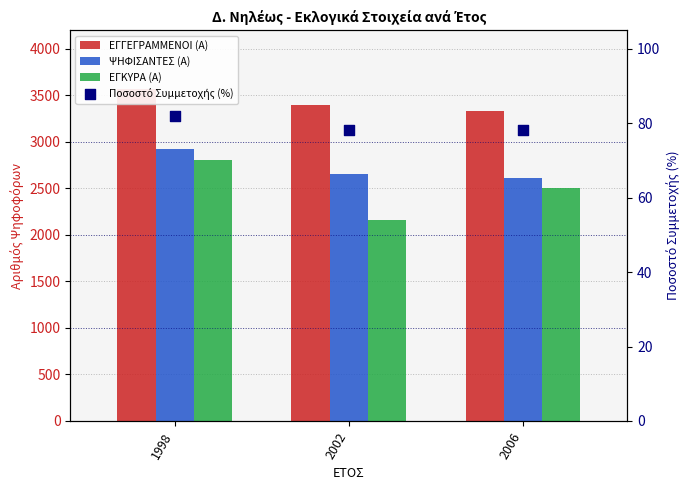

At how many categories does at least one series exceed 675?

3